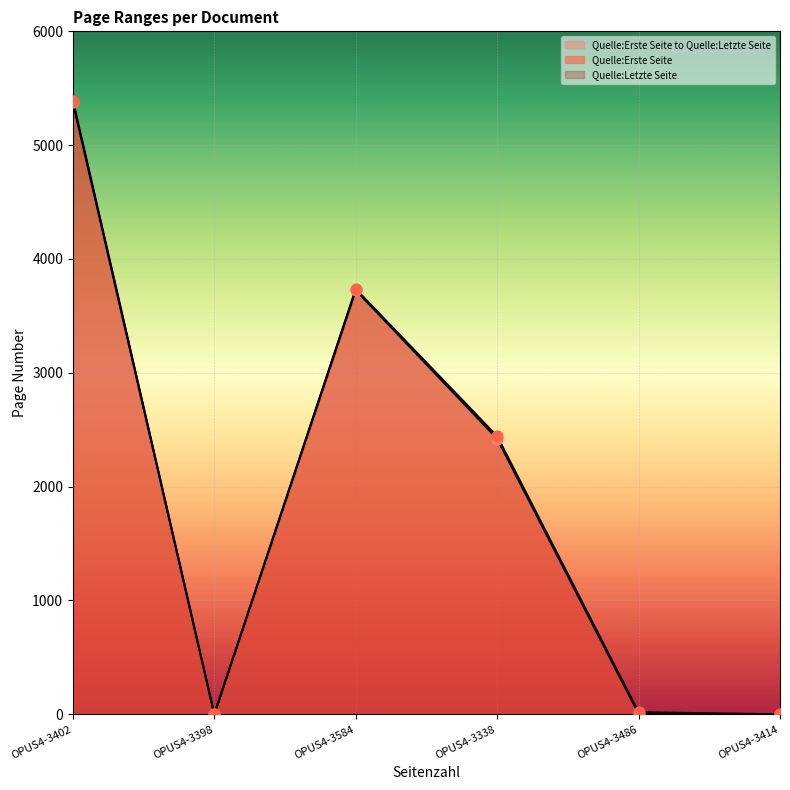

Which series has the largest total across all categories?

Quelle:Letzte Seite